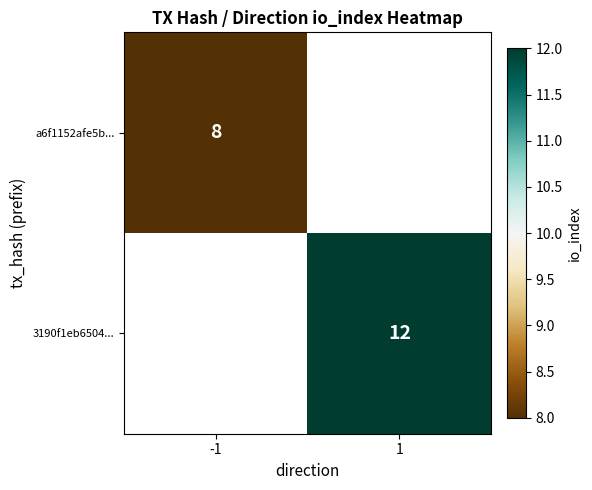

The value of a6f1152afe5b... at -1 is 4. True or false?

False